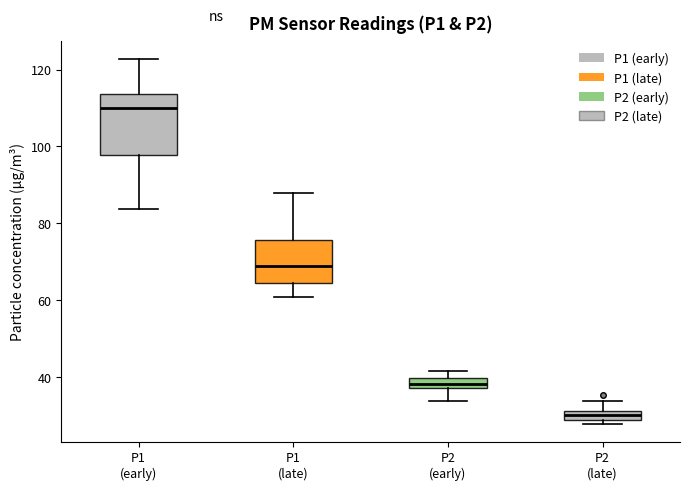

Comparing the boxes themselves (not the whiskers), which one is the tallest?

P1 (early)